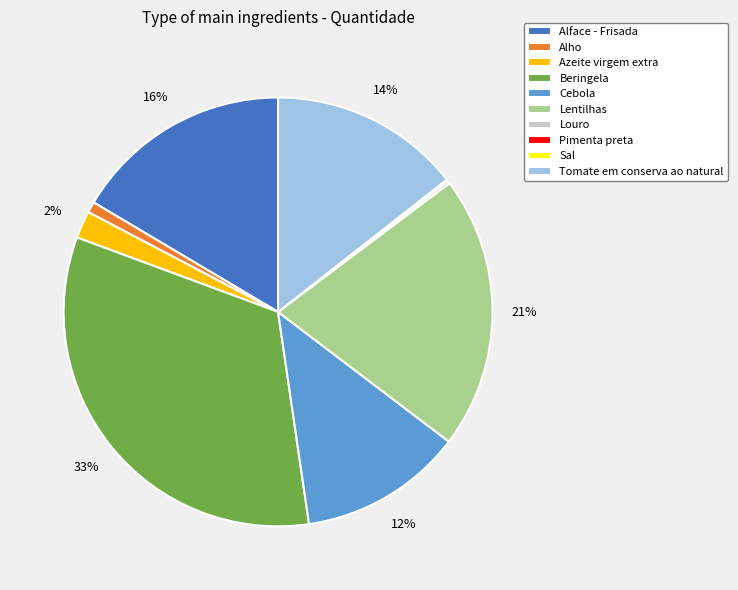

Between Beringela and Cebola, which is larger?

Beringela